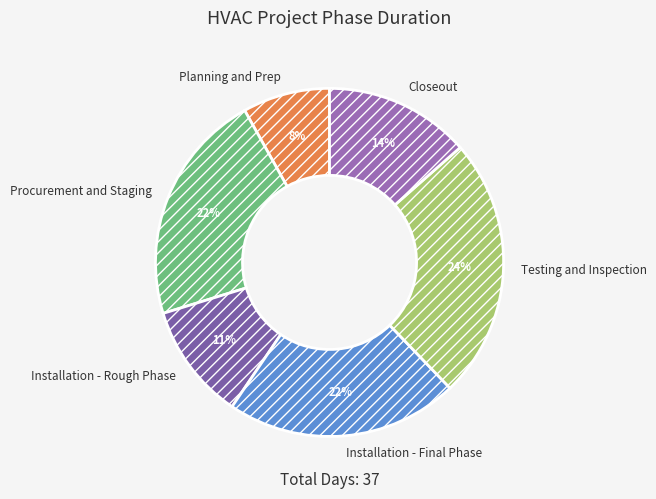

To the nearest percent, what is the difference between the largest and smallest slice percentages?

16%